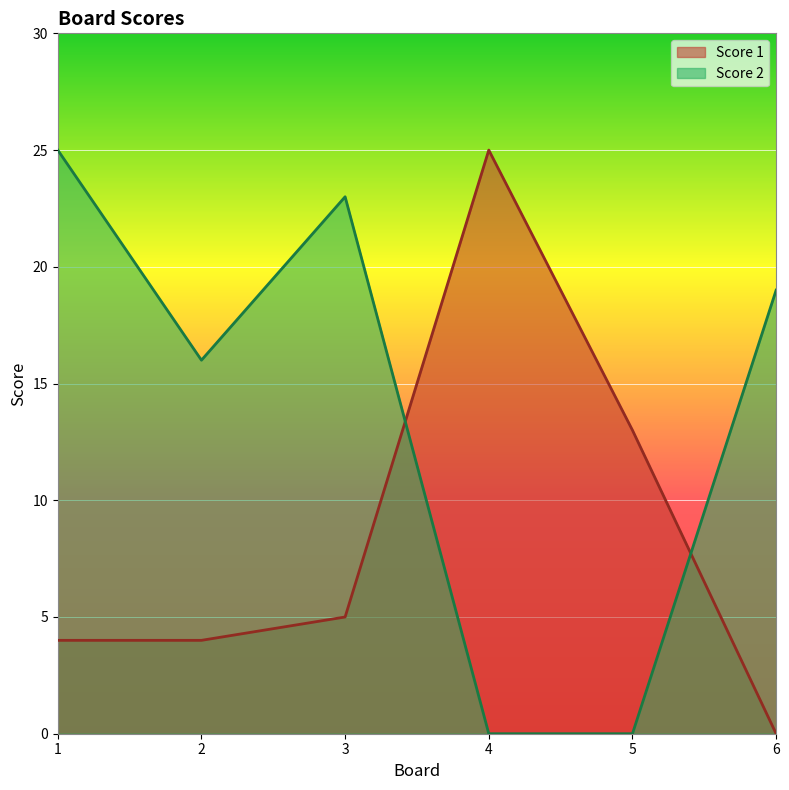

Between which two adjacent categories do Score 1 and Score 2 first intersect?

3 and 4